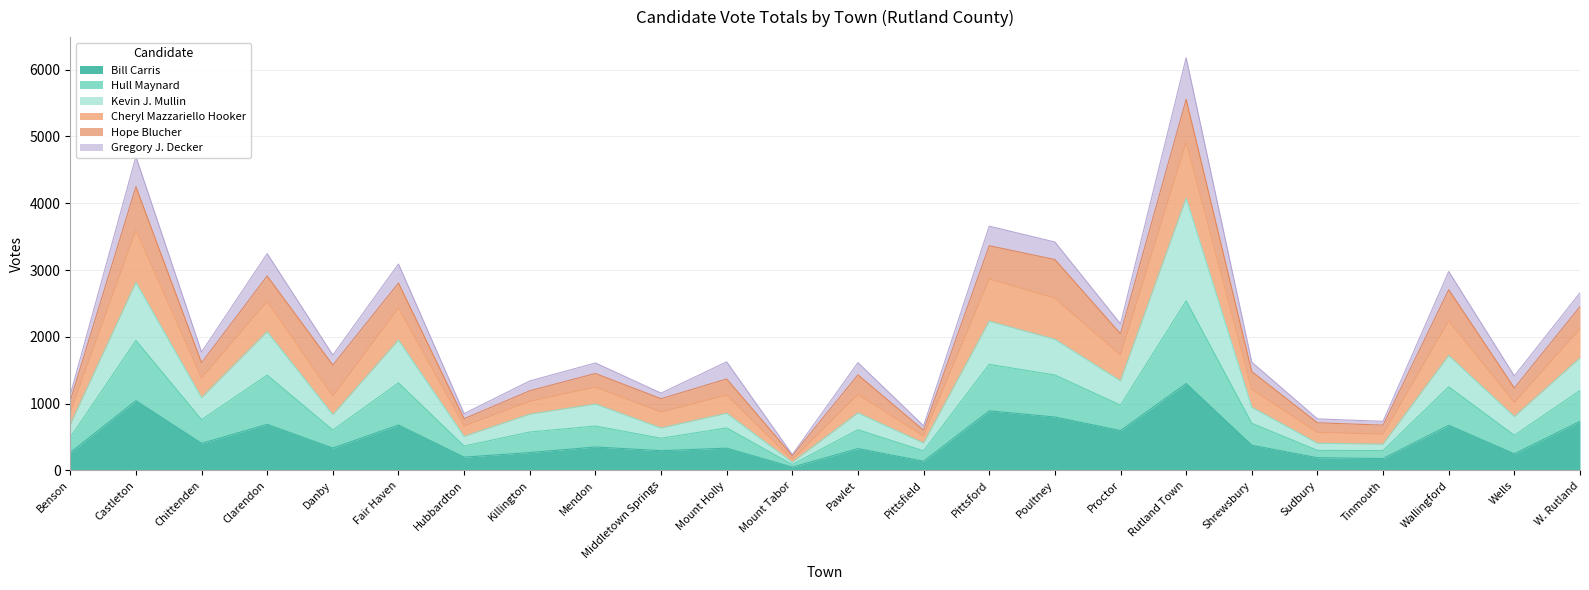

The value of Bill Carris at Benson is 465. True or false?

False